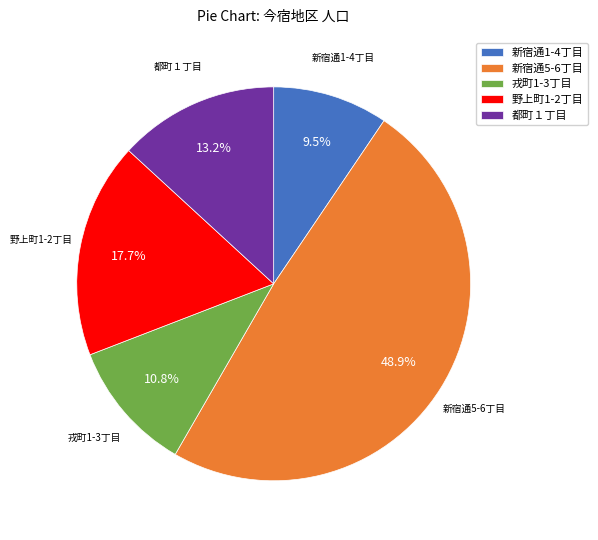

Is it true that 都町１丁目 is 7% of the pie?

False